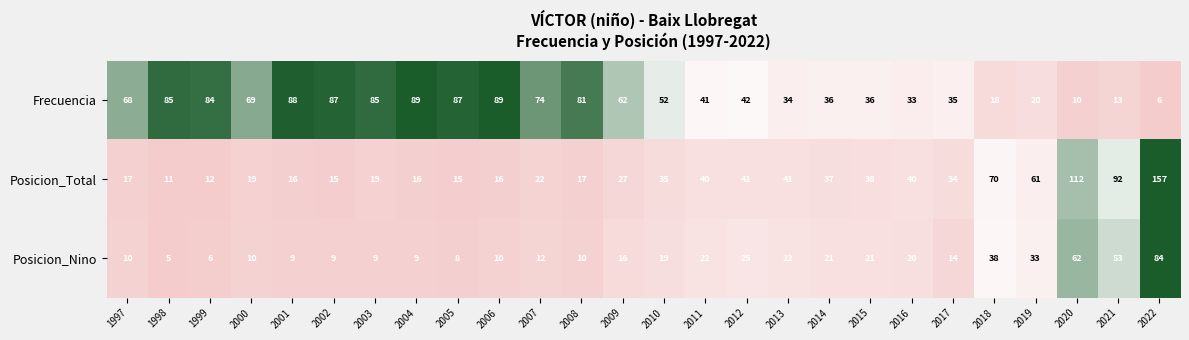

At 2001, list the series in order from largest to smallest.

Frecuencia, Posicion_Total, Posicion_Nino